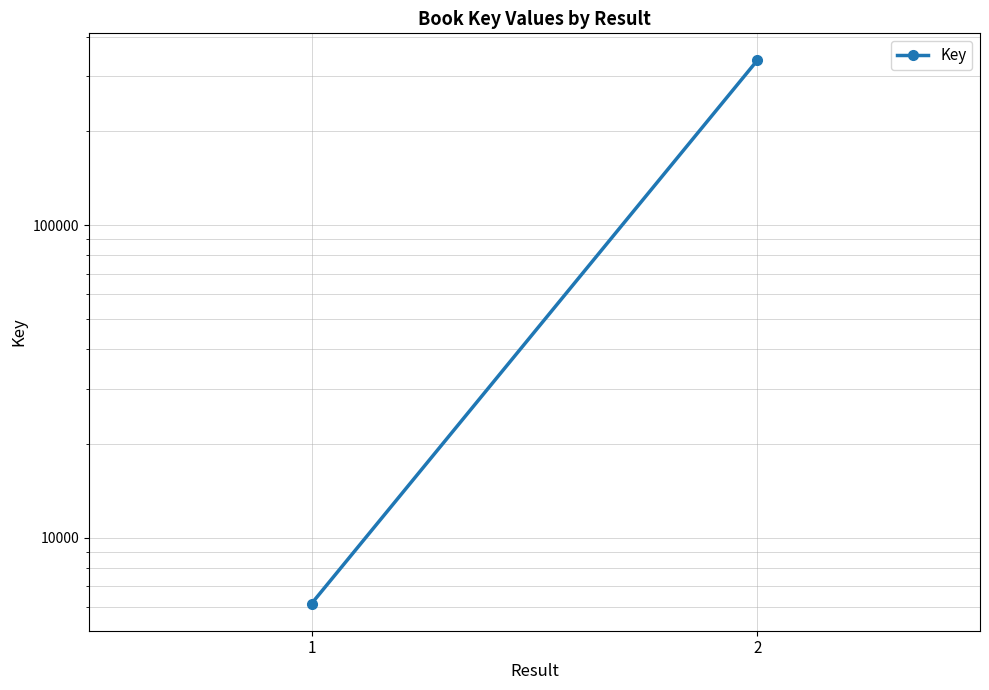

What is the average value?

171300